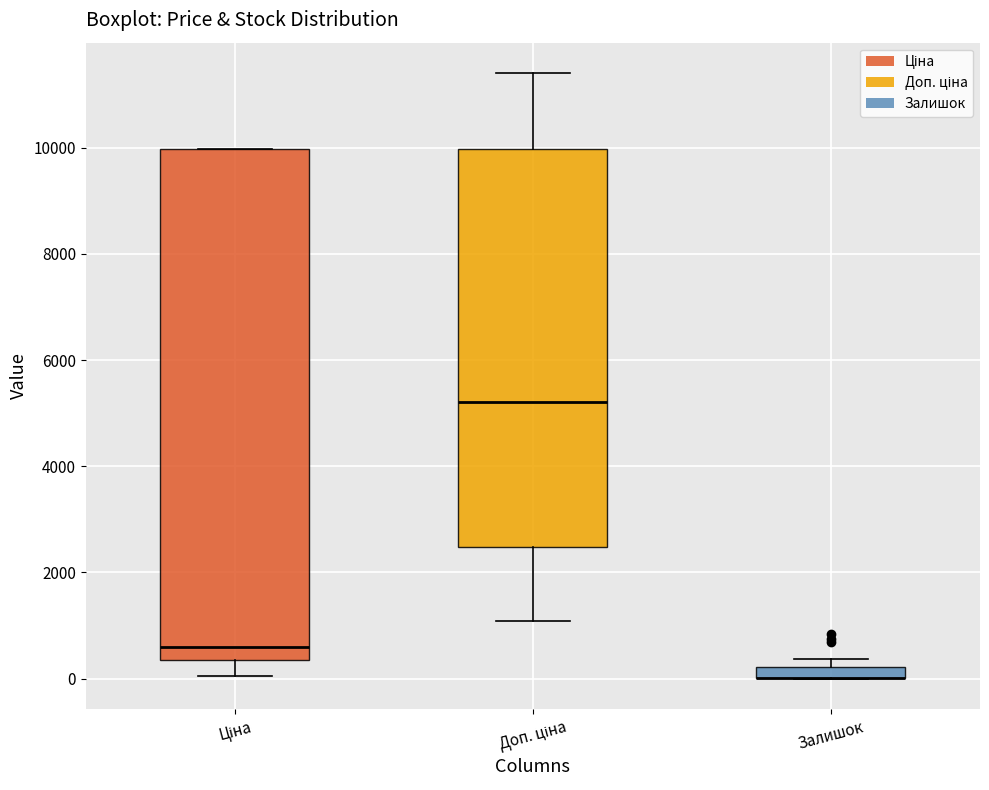

Which box is the tallest, from its lower edge to its upper edge?

Ціна